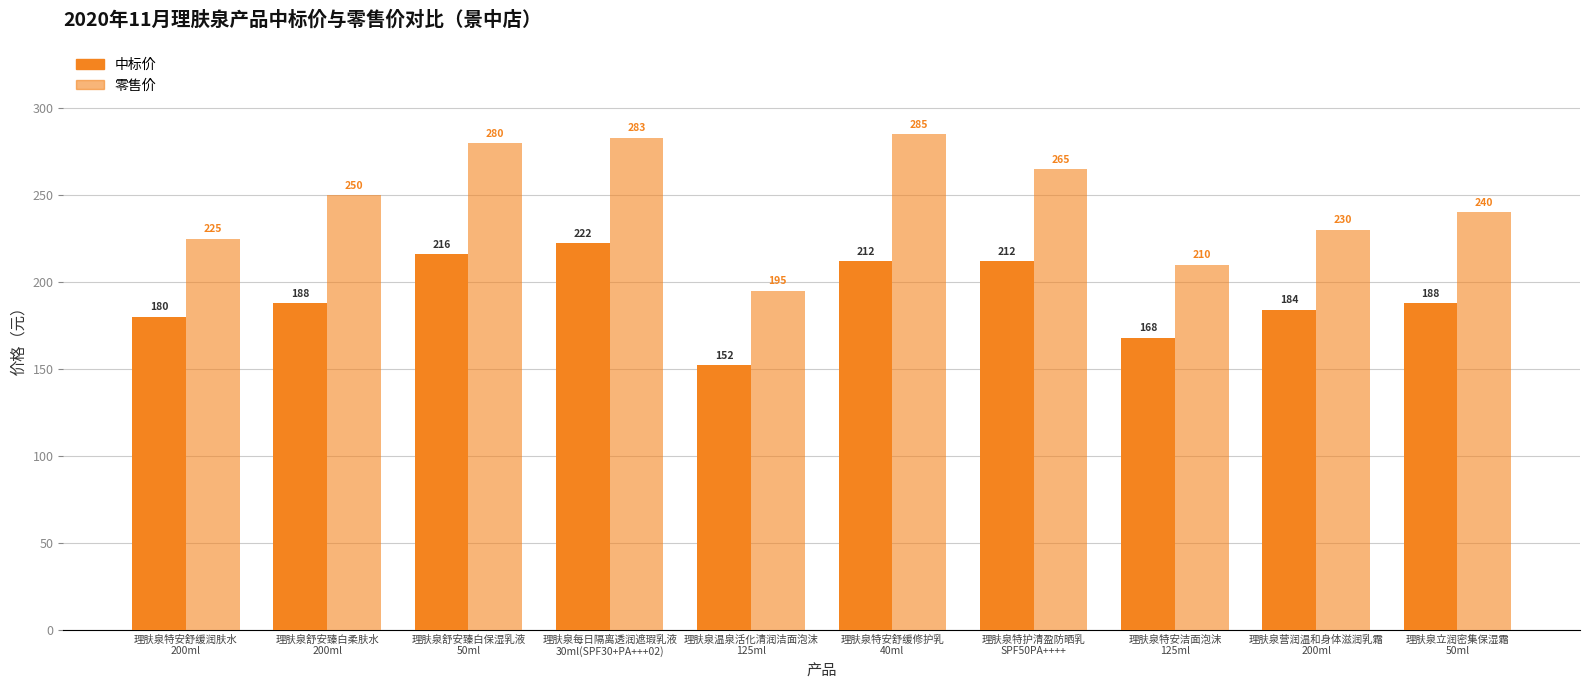

How many data points does each series have?

10